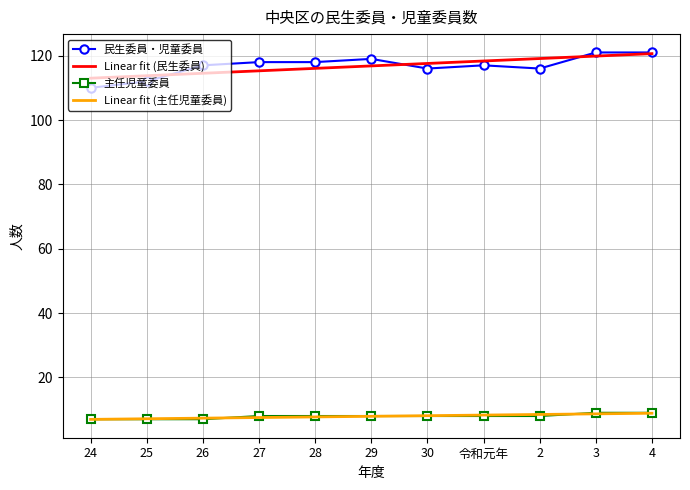

Which series changed the most between 26 and 29?

Linear fit (民生委員)